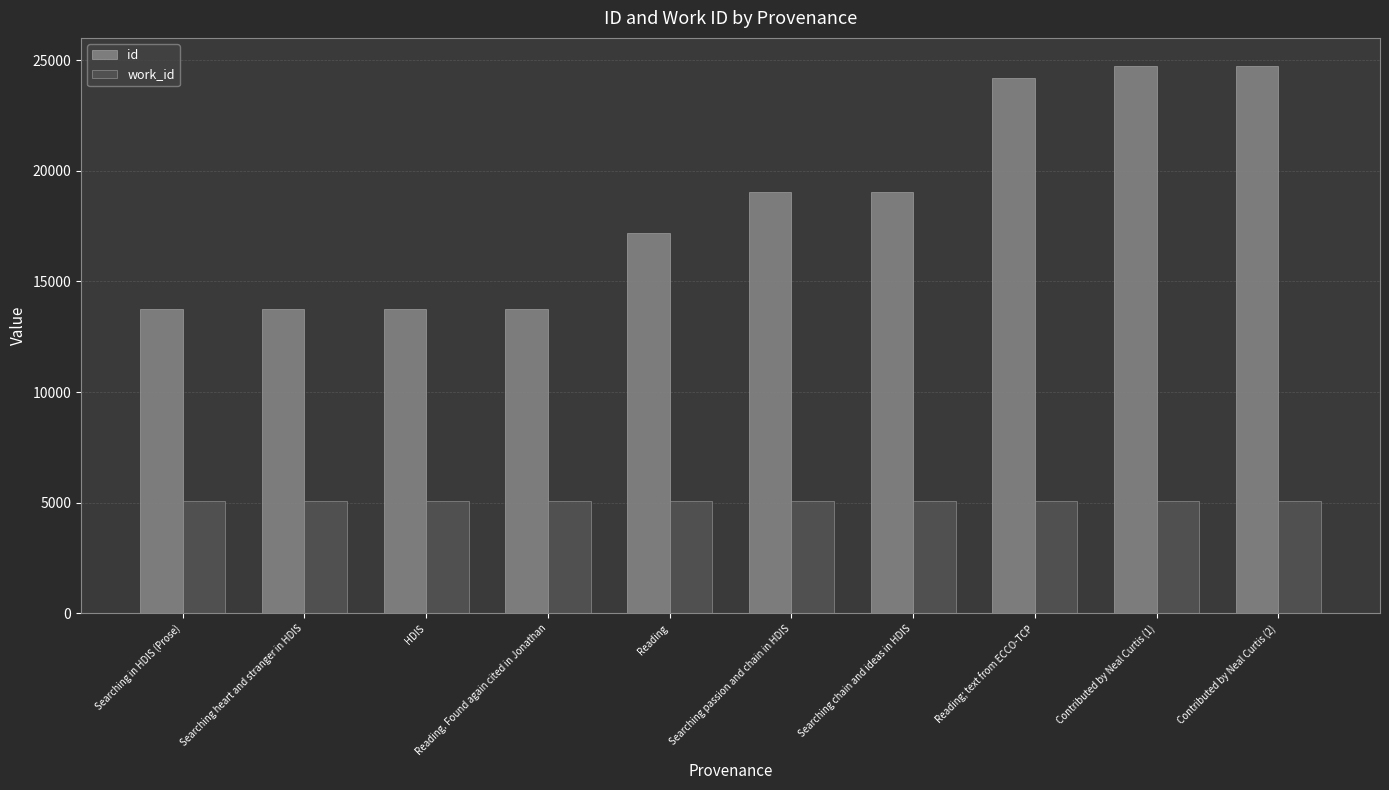

Rank the series by their maximum value, from highest to lowest.

id, work_id